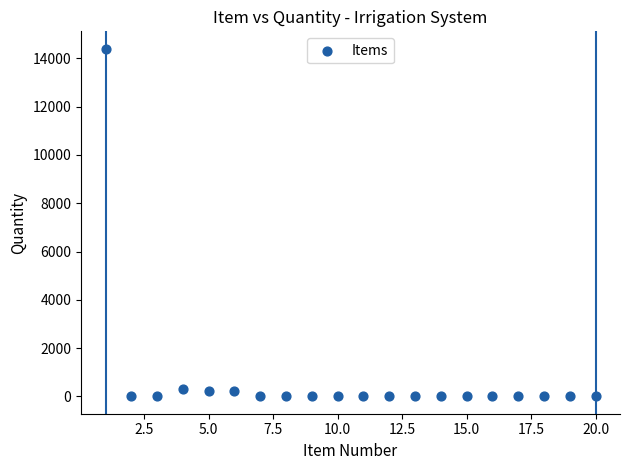

What is the range of Y values (max minus min)?

14399